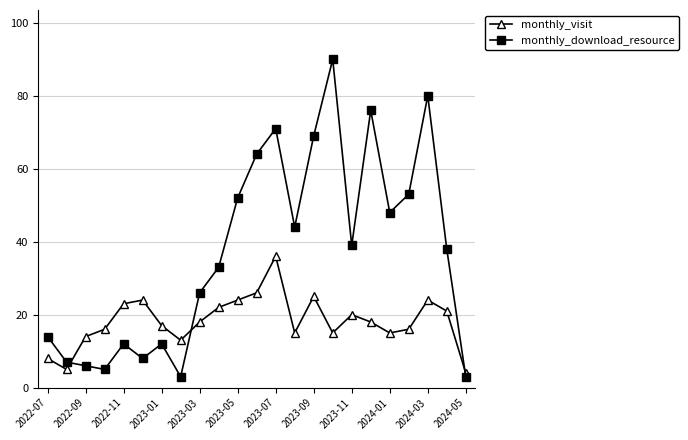

What is the average value of the monthly_visit series?

18